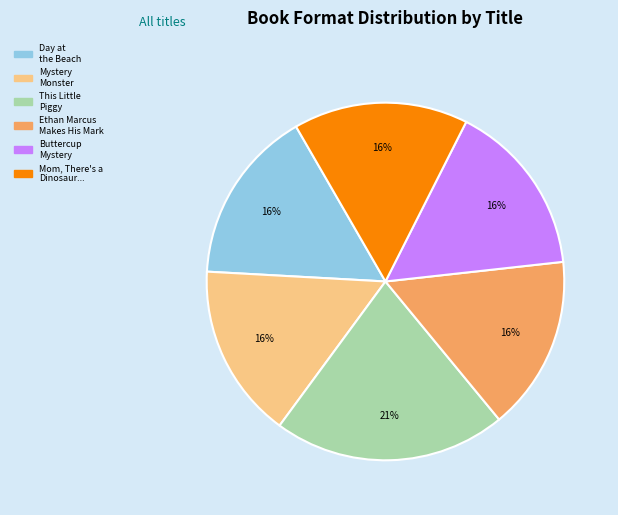

Does any single category account for the majority?

No